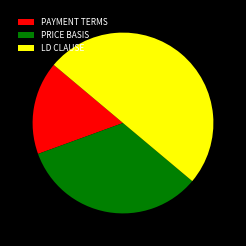

Is it true that LD CLAUSE is 61% of the pie?

False